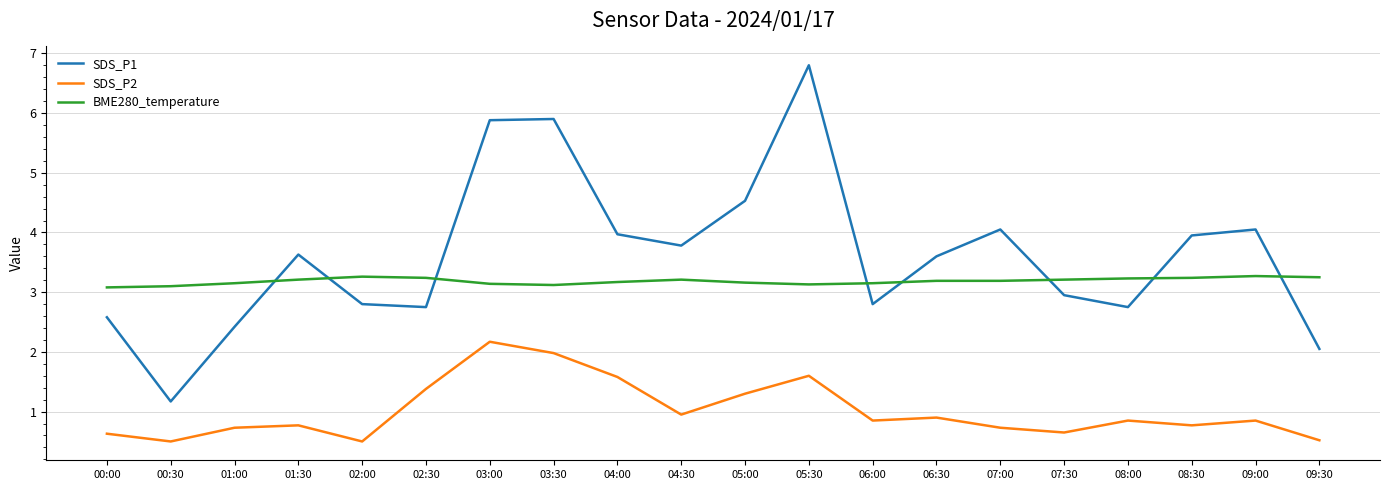

What is the total value across all series at 07:30?

6.8